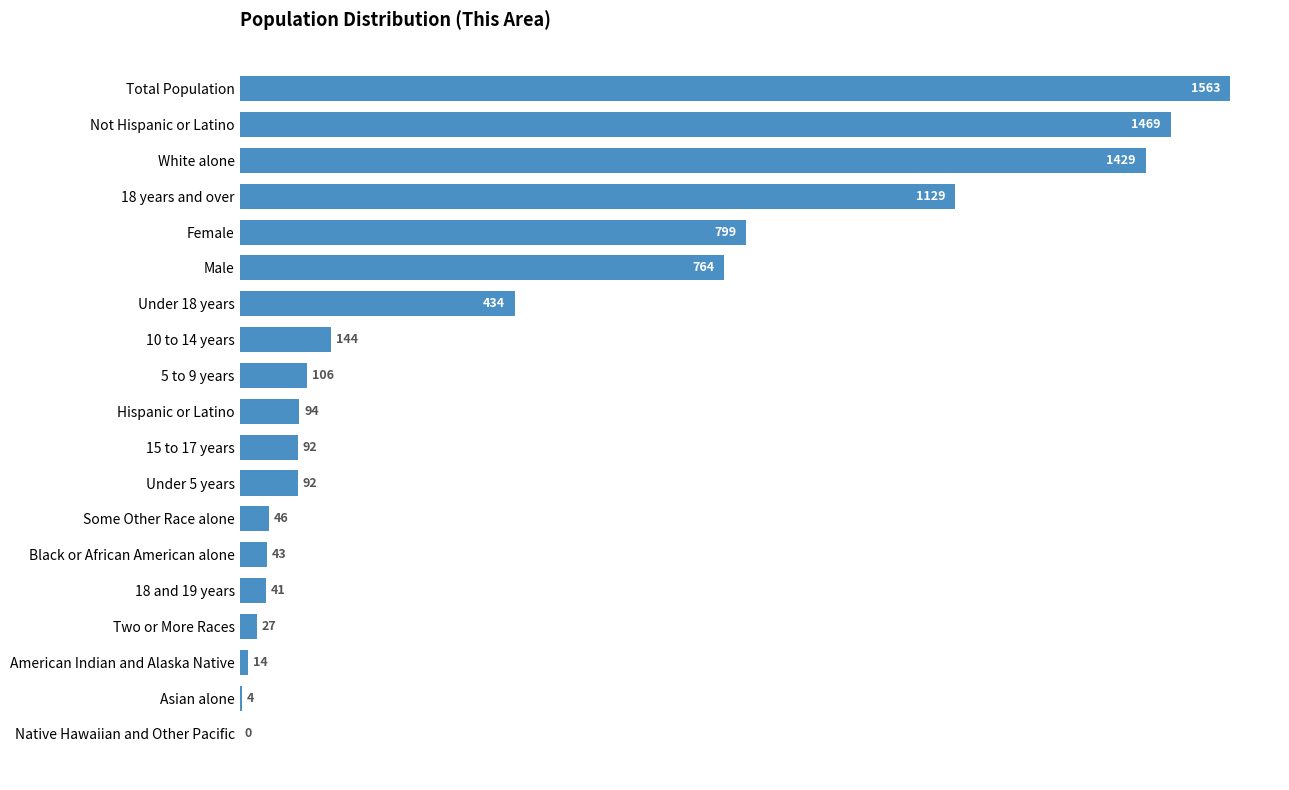

How many data points does each series have?

19